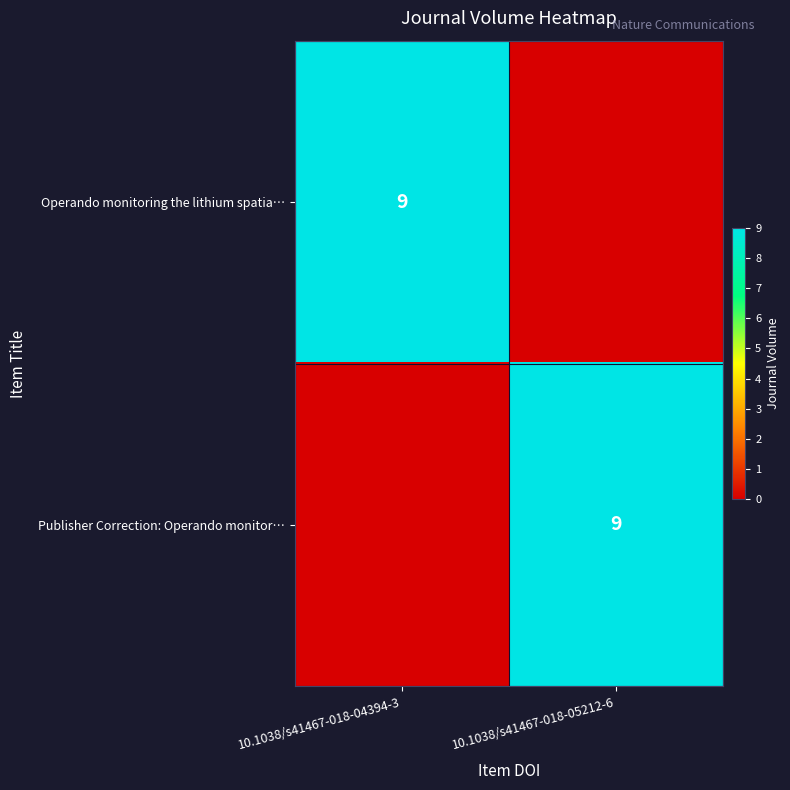

True or false: Operando monitoring the lithium spatia… has a value of 16 at 10.1038/s41467-018-04394-3.

False